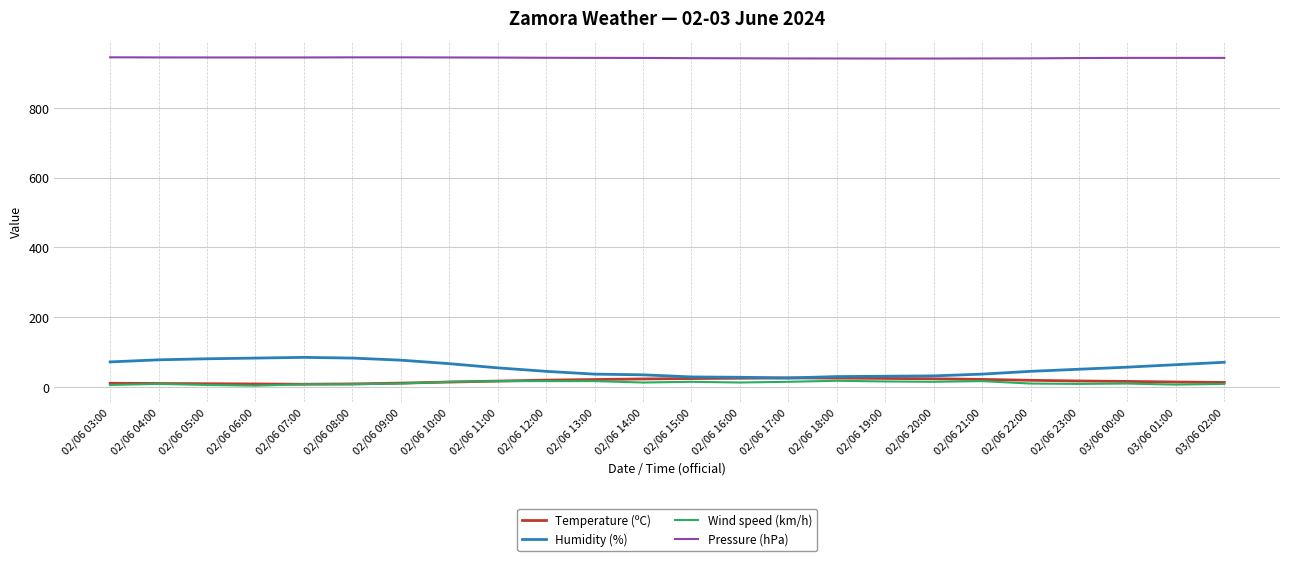

True or false: Pressure (hPa) and Wind speed (km/h) intersect in this chart.

False